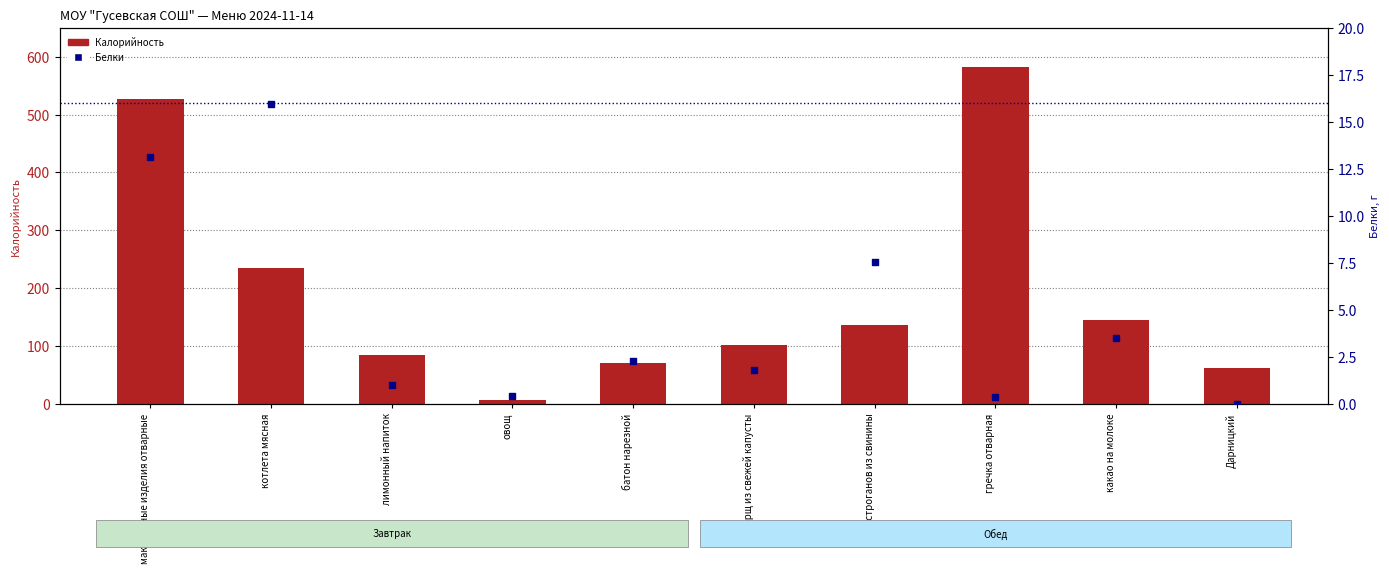

Which series contains the lowest Y value?

Белки